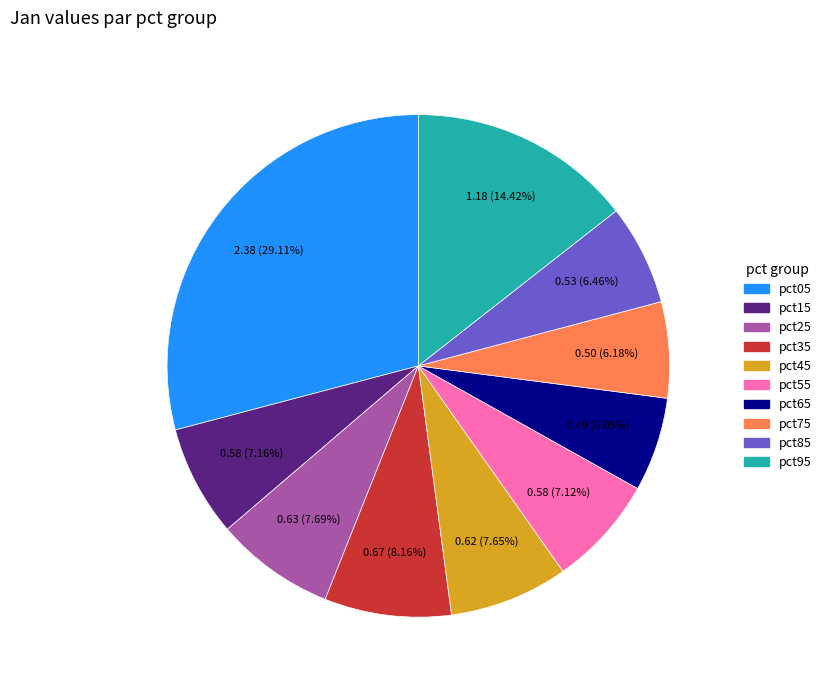

To the nearest percent, what portion does pct25 represent?

8%